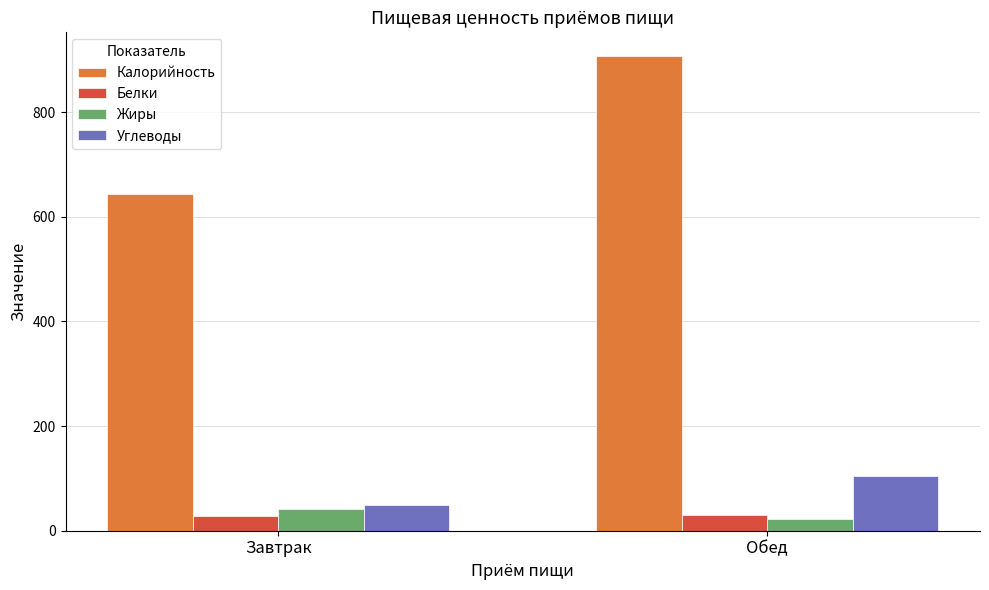

Rank the series at Завтрак from lowest to highest value.

Белки, Жиры, Углеводы, Калорийность